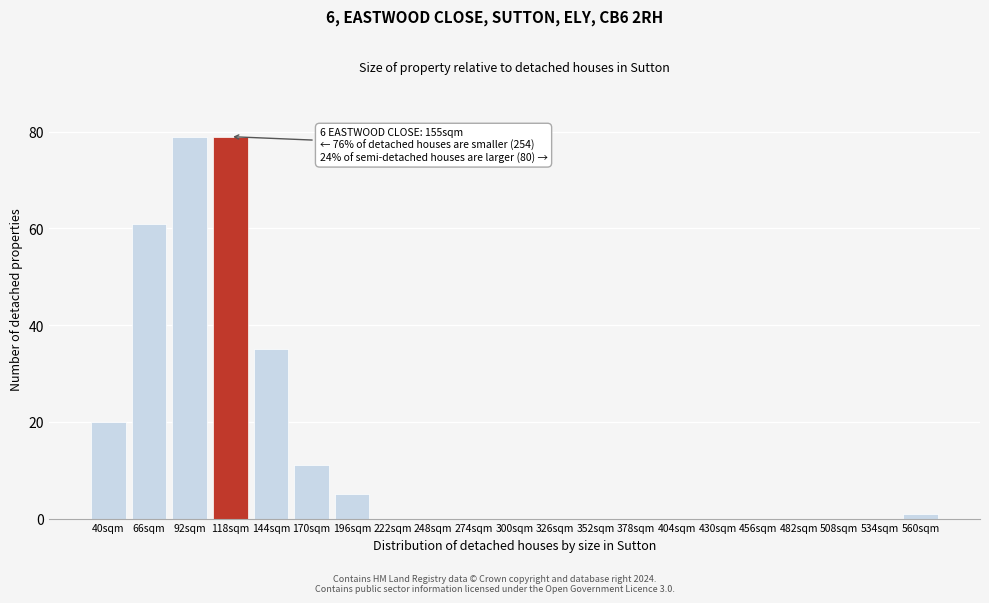

Reading right to left, extract all data points from this chart.

560sqm=1	534sqm=0	508sqm=0	482sqm=0	456sqm=0	430sqm=0	404sqm=0	378sqm=0	352sqm=0	326sqm=0	300sqm=0	274sqm=0	248sqm=0	222sqm=0	196sqm=5	170sqm=11	144sqm=35	118sqm=79	92sqm=79	66sqm=61	40sqm=20